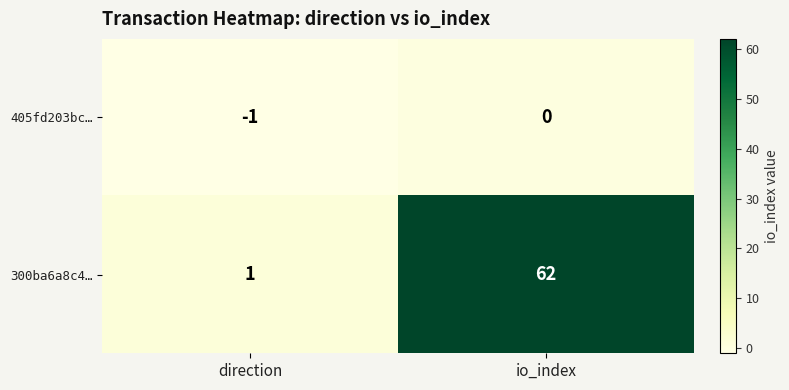

Which series changed the most between direction and io_index?

300ba6a8c4…